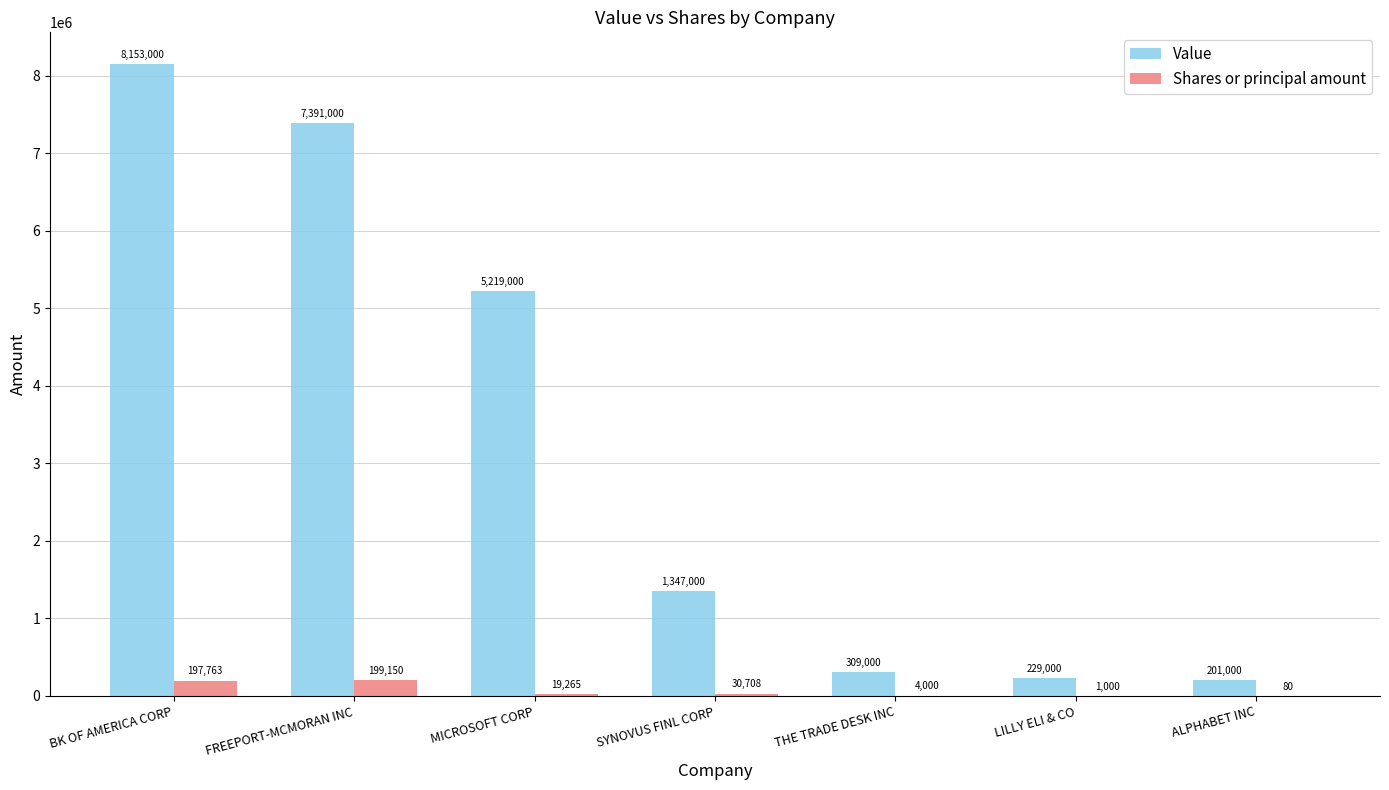

Is the value of Value at FREEPORT-MCMORAN INC greater than the value of Shares or principal amount at SYNOVUS FINL CORP?

Yes